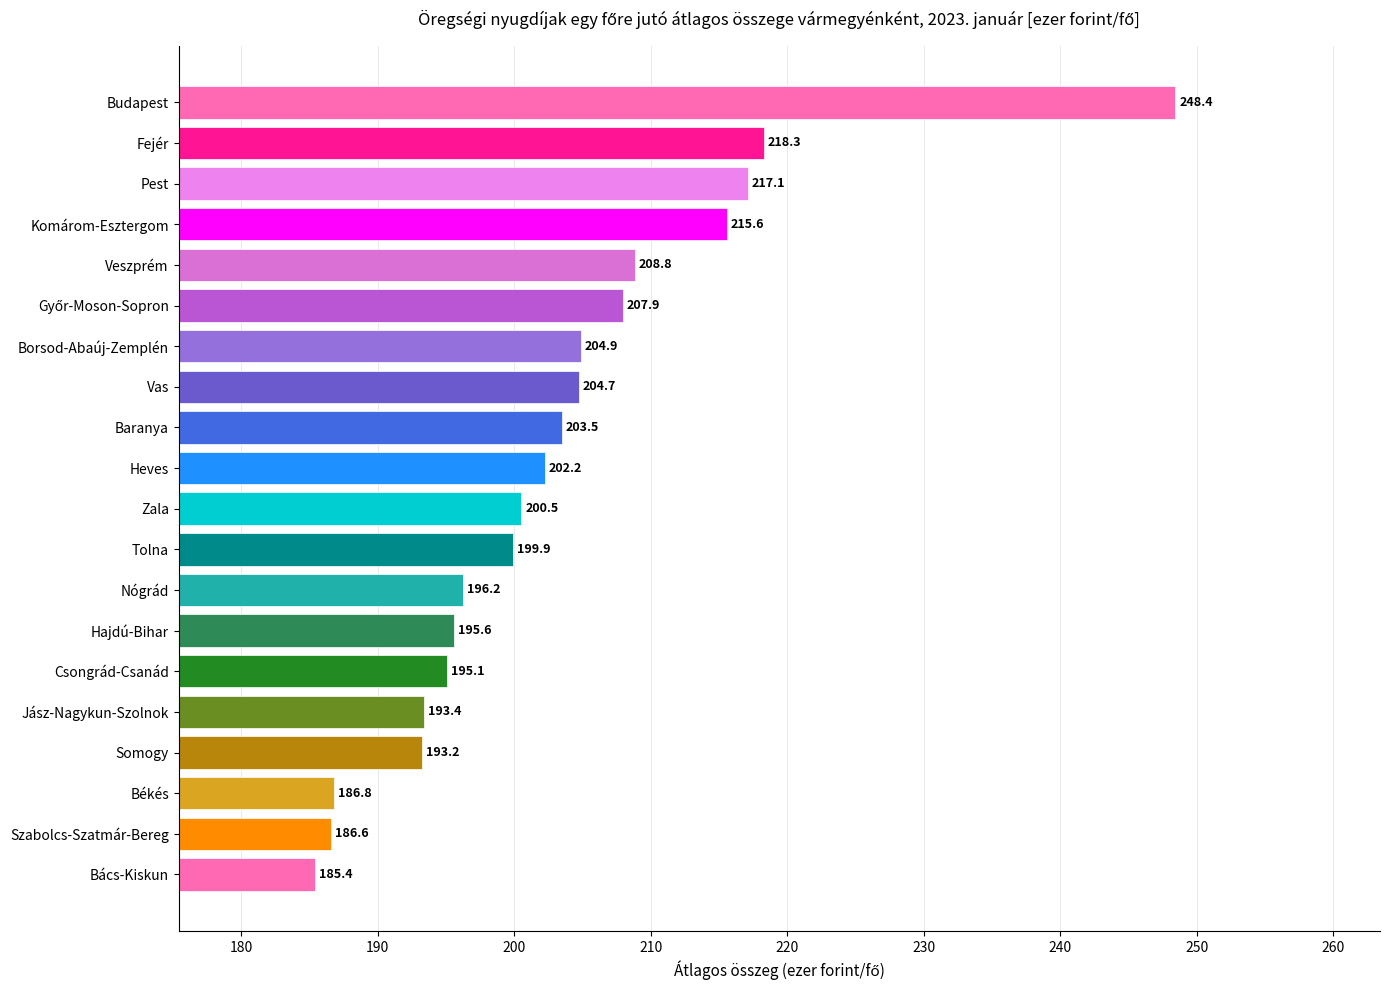

What is the difference between the maximum and minimum values?

63.0